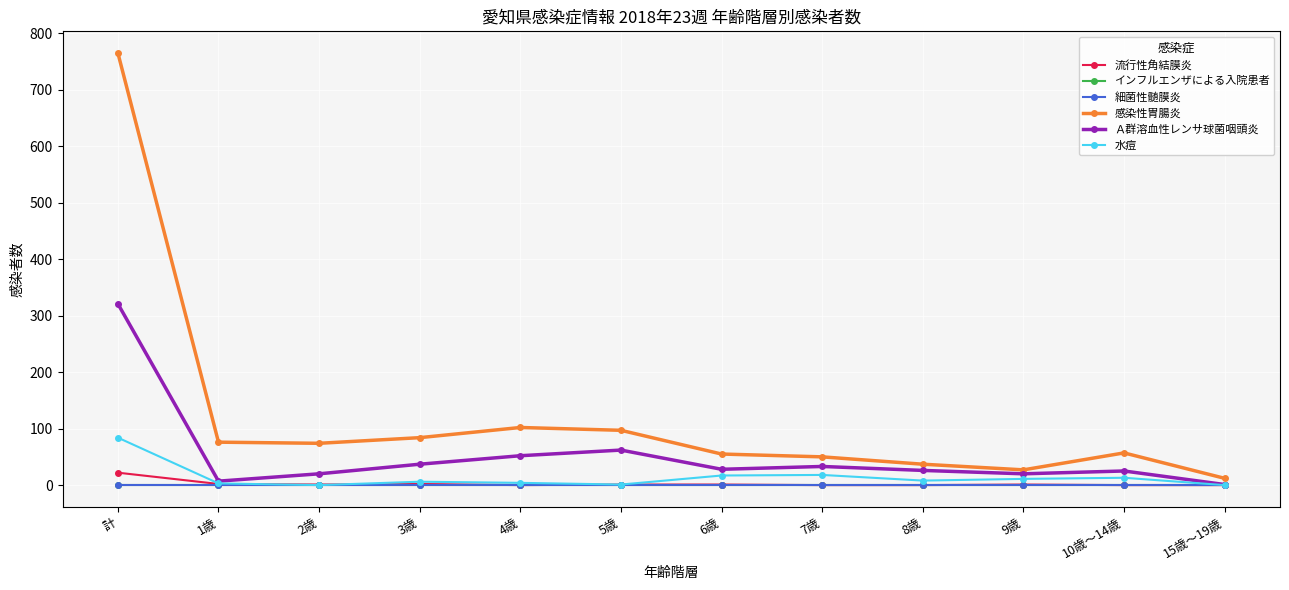

What is the highest value of the 水痘 series?

84